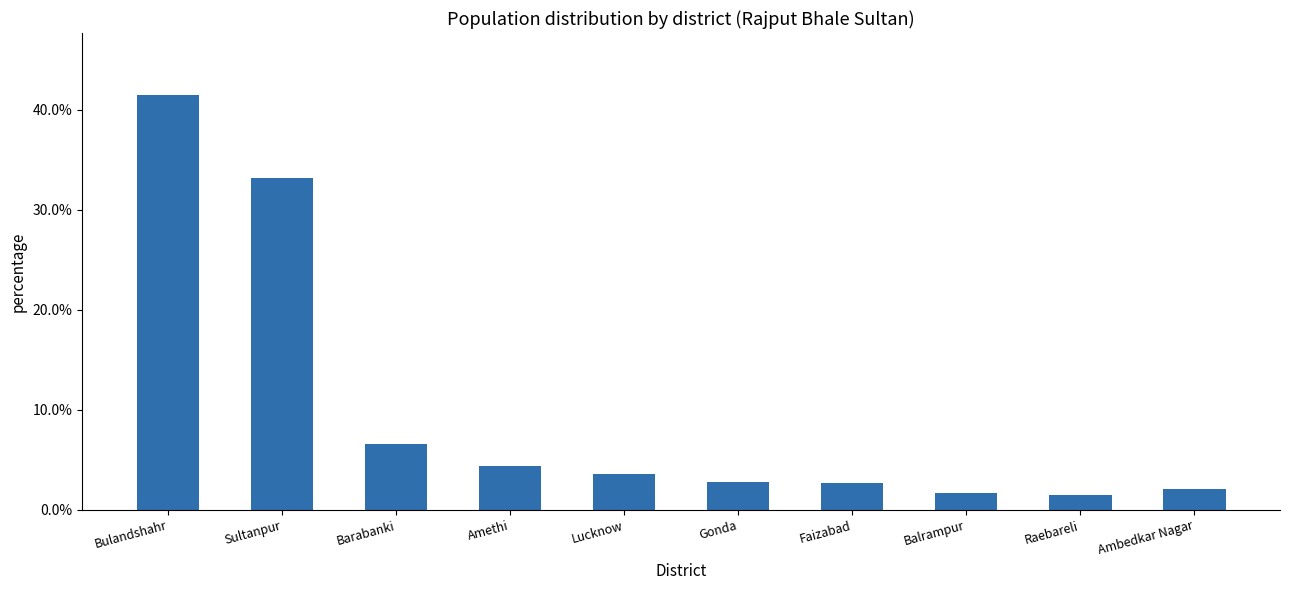

What is the label of the 3rd bar from the left?

Barabanki